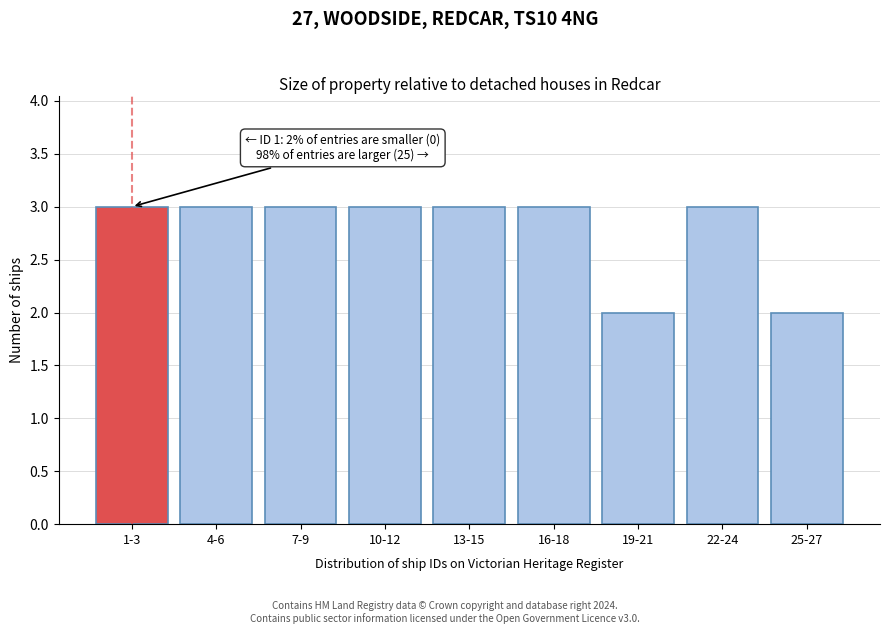

Reading left to right, transcribe all the data shown in this chart.

1-3=3	4-6=3	7-9=3	10-12=3	13-15=3	16-18=3	19-21=2	22-24=3	25-27=2